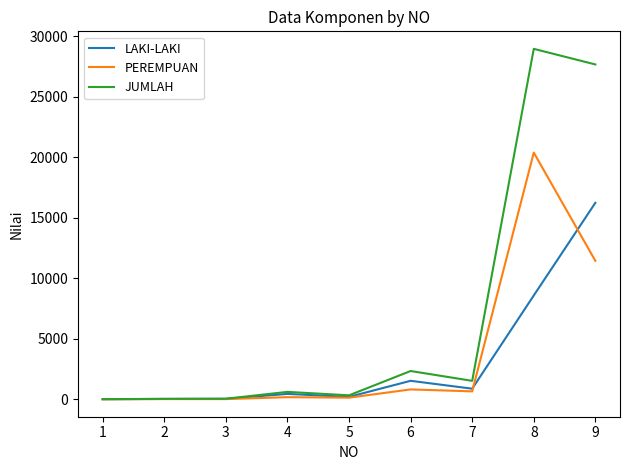

List the series in order of their overall mean, lowest first.

LAKI-LAKI, PEREMPUAN, JUMLAH